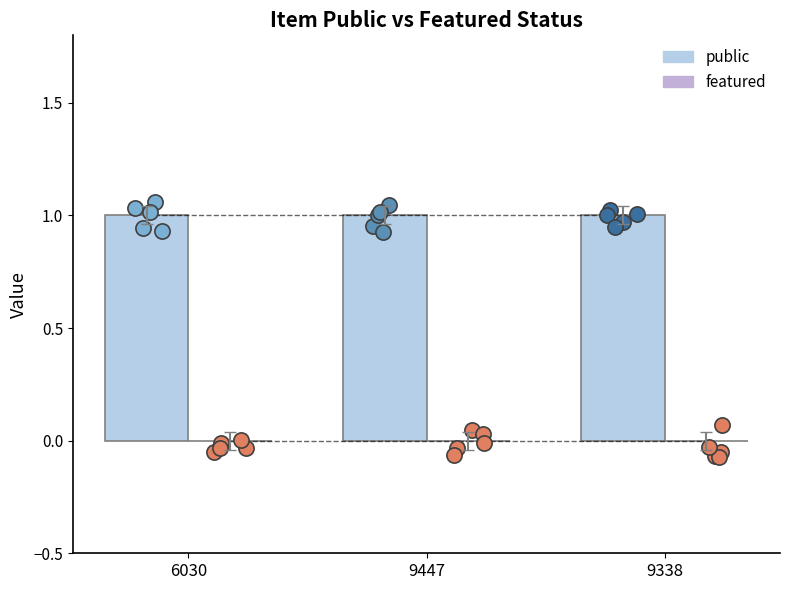

Is the value of featured at 9338 greater than the value of public at 6030?

No